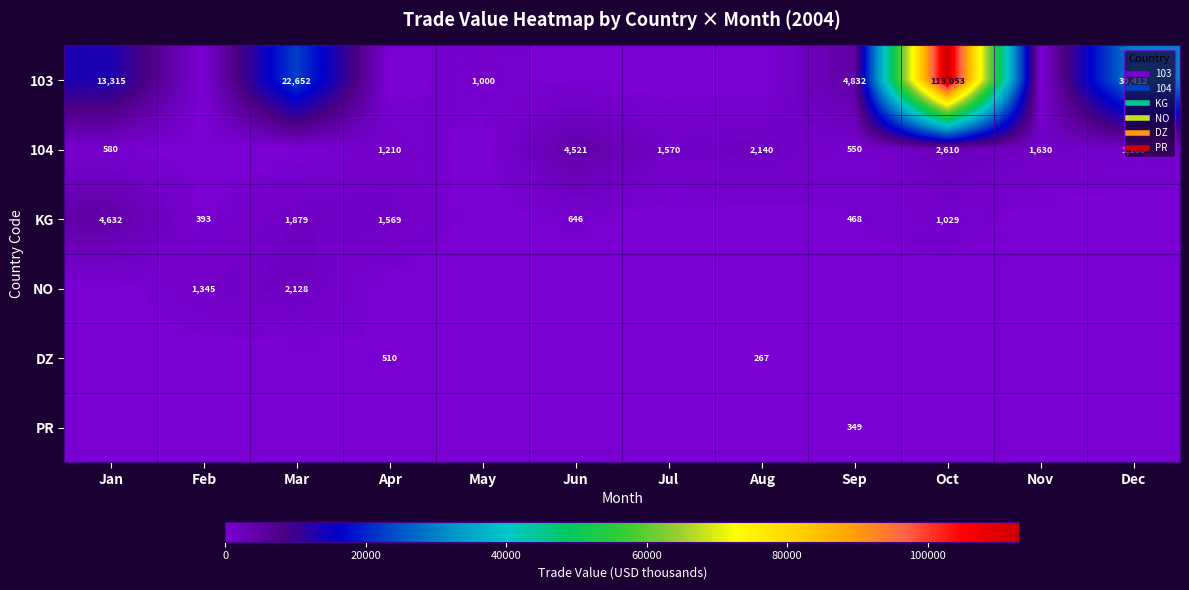

Is the value of 103 at Aug greater than the value of KG at May?

No